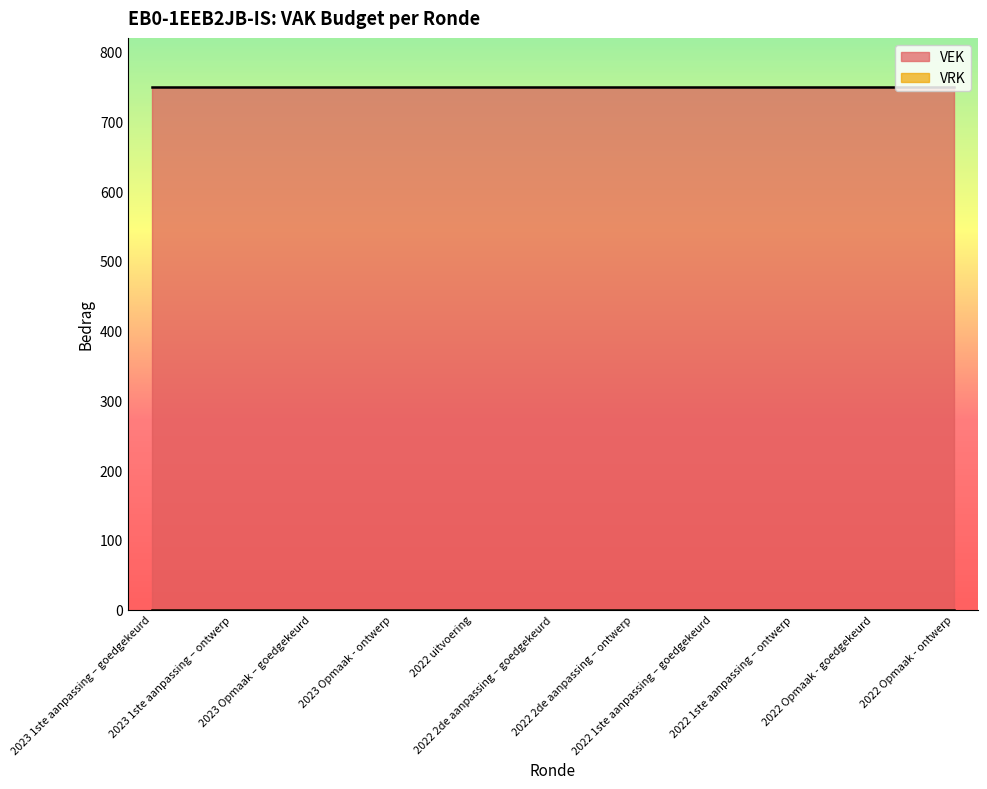

Is the value of VEK at 2022 Opmaak - goedgekeurd greater than the value of VRK at 2022 uitvoering?

Yes